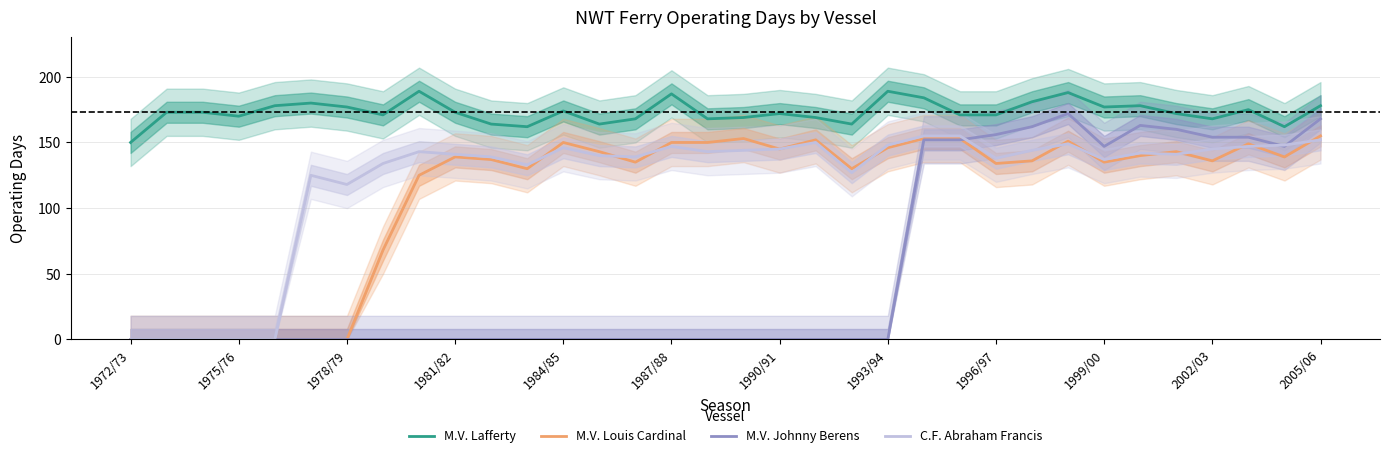

Which series has the largest total across all categories?

M.V. Lafferty